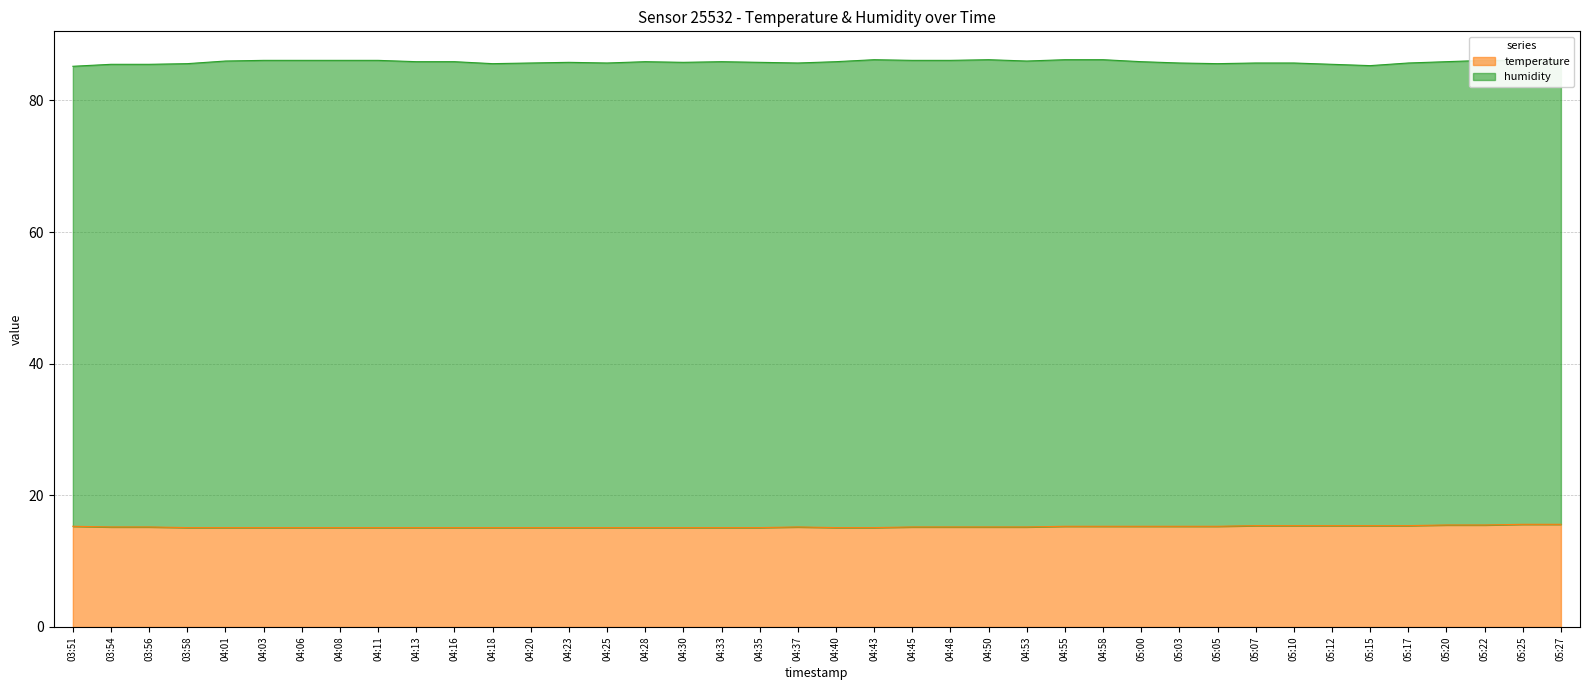

True or false: the data shows 10.6 at 05:03.

False